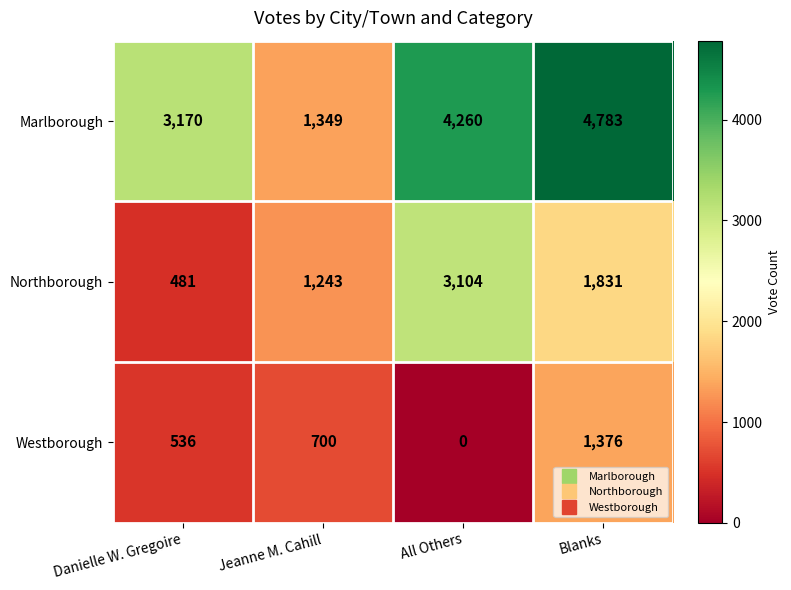

The value of Northborough at All Others is 5036. True or false?

False